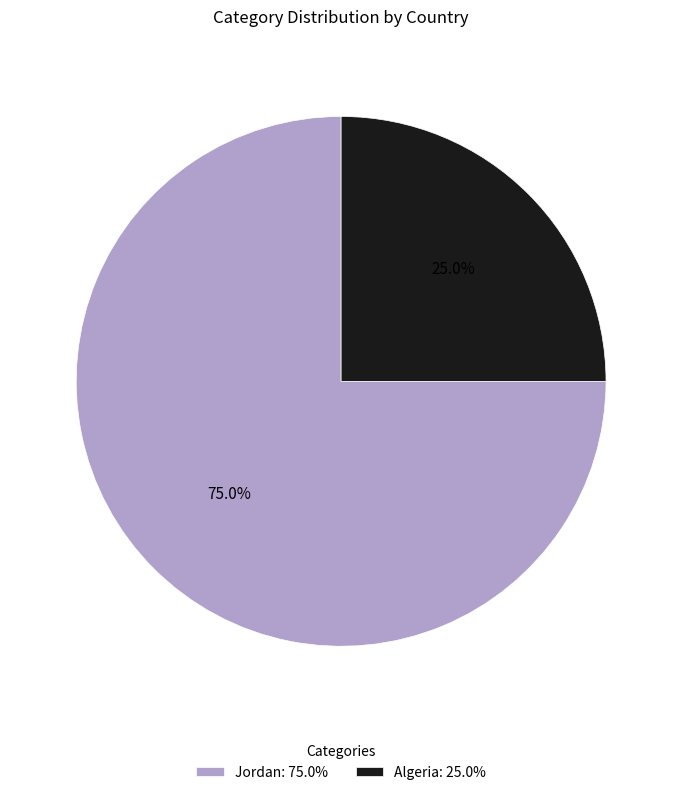

Approximately how many times larger is the value at Jordan compared to Algeria?

3.0